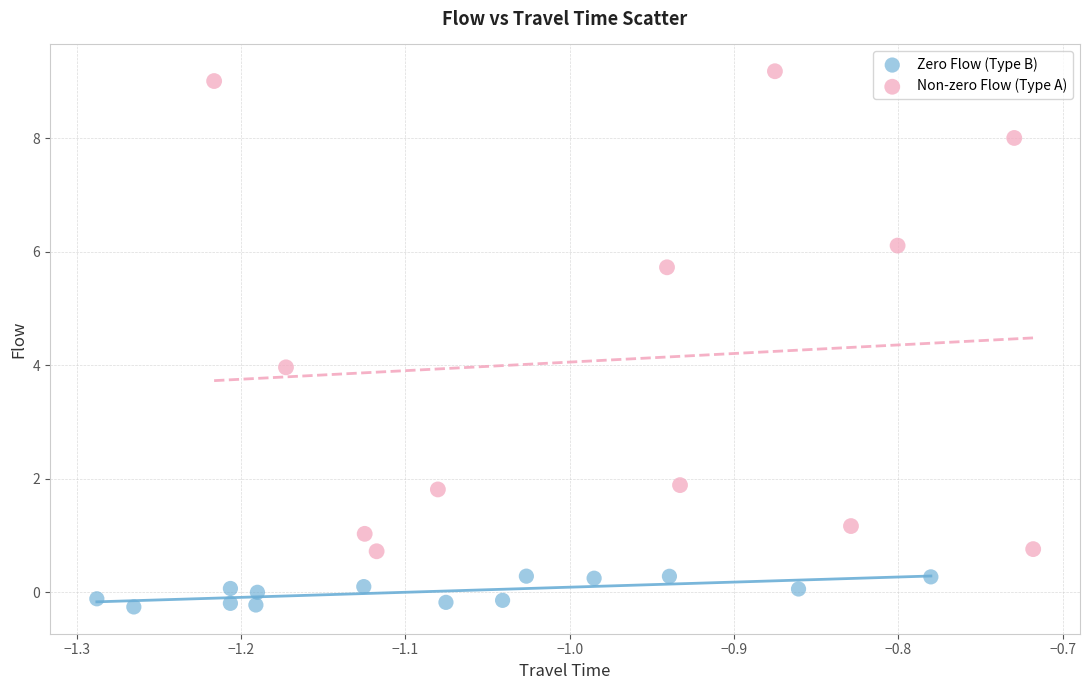

Which series reaches the maximum Y coordinate?

Non-zero Flow (Type A)